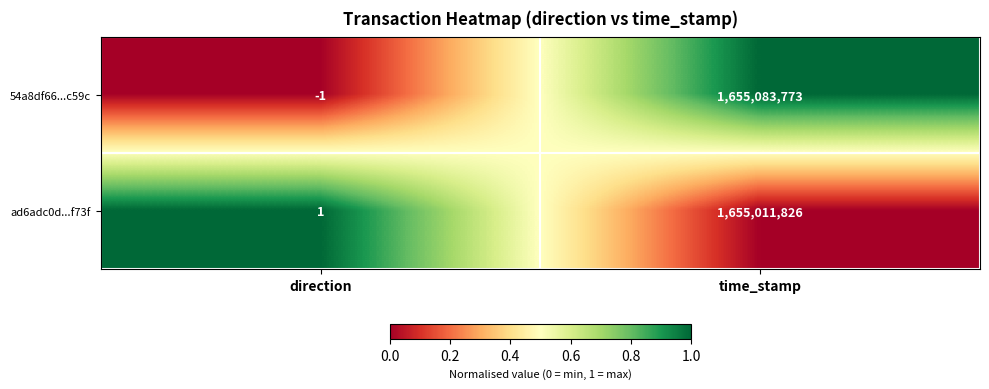

Which series has the widest spread of values?

54a8df66...c59c